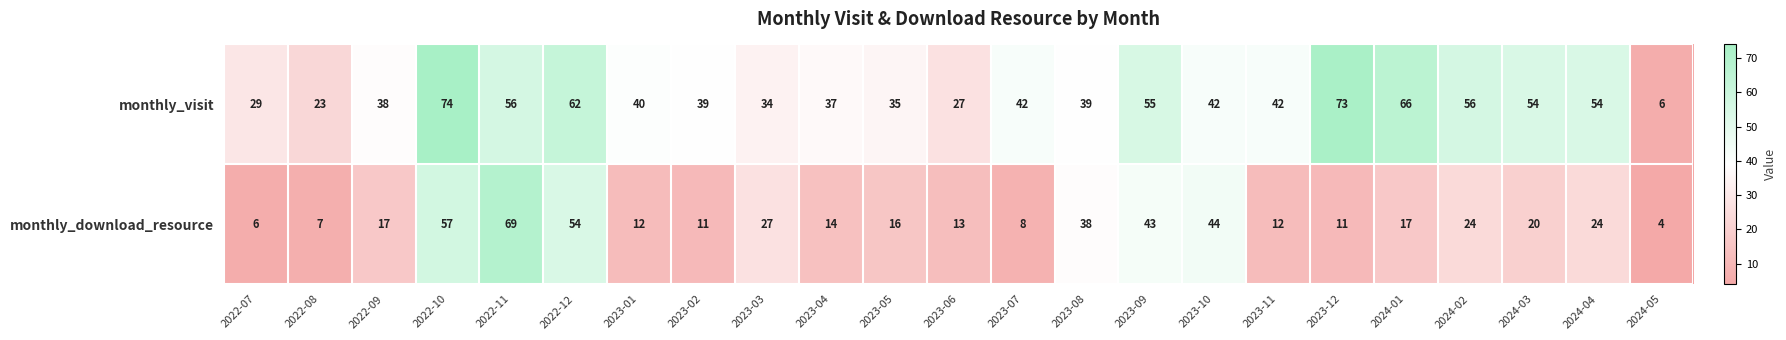

Is it true that monthly_download_resource equals 12 at 2023-01?

True